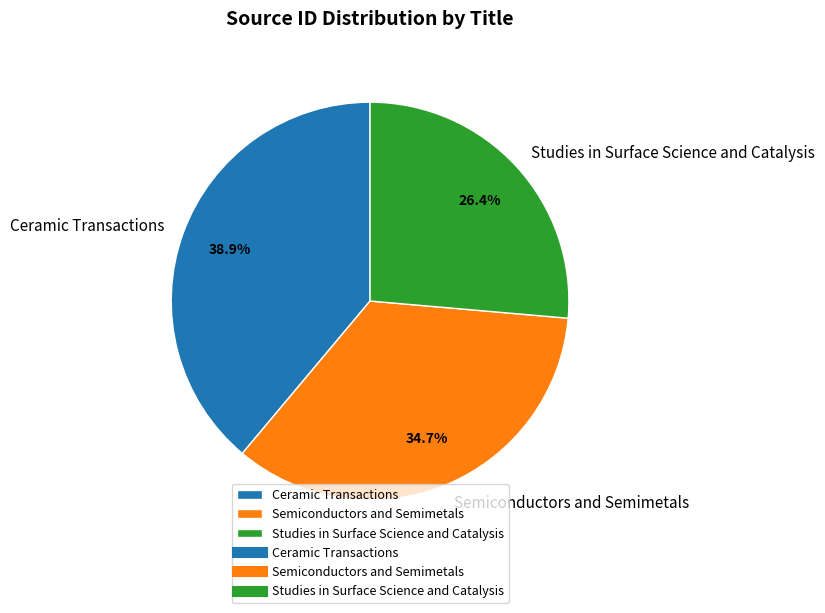

True or false: Ceramic Transactions accounts for 39% of the total.

True